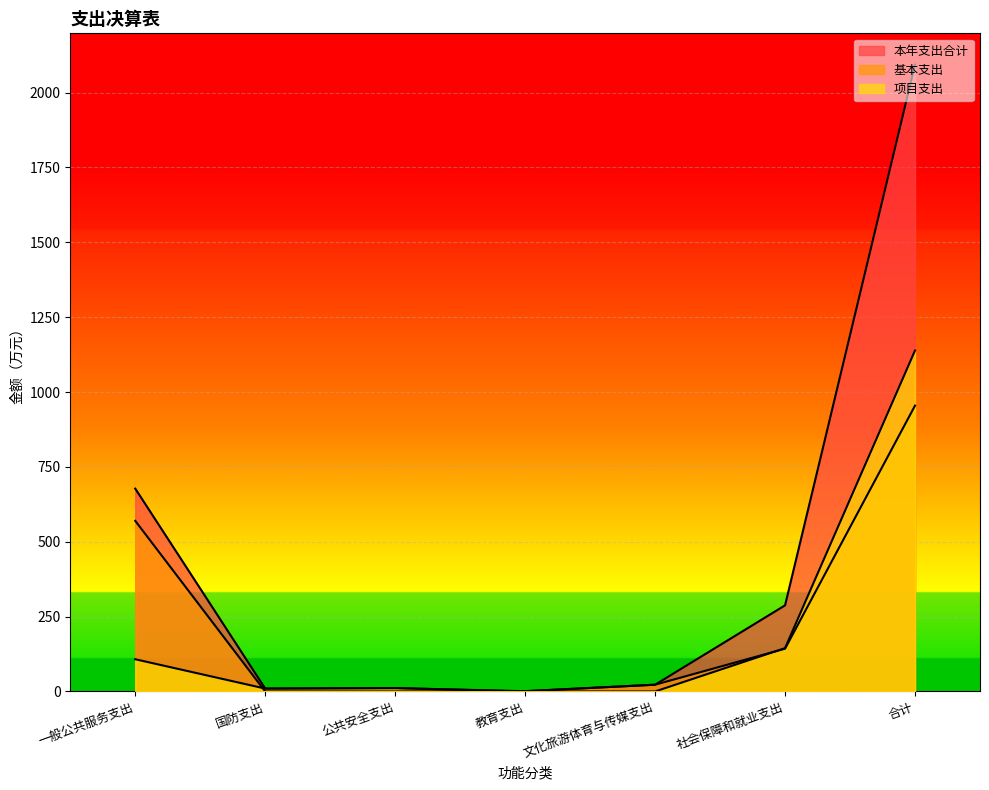

The value of 项目支出 at 公共安全支出 is 11.3. True or false?

True